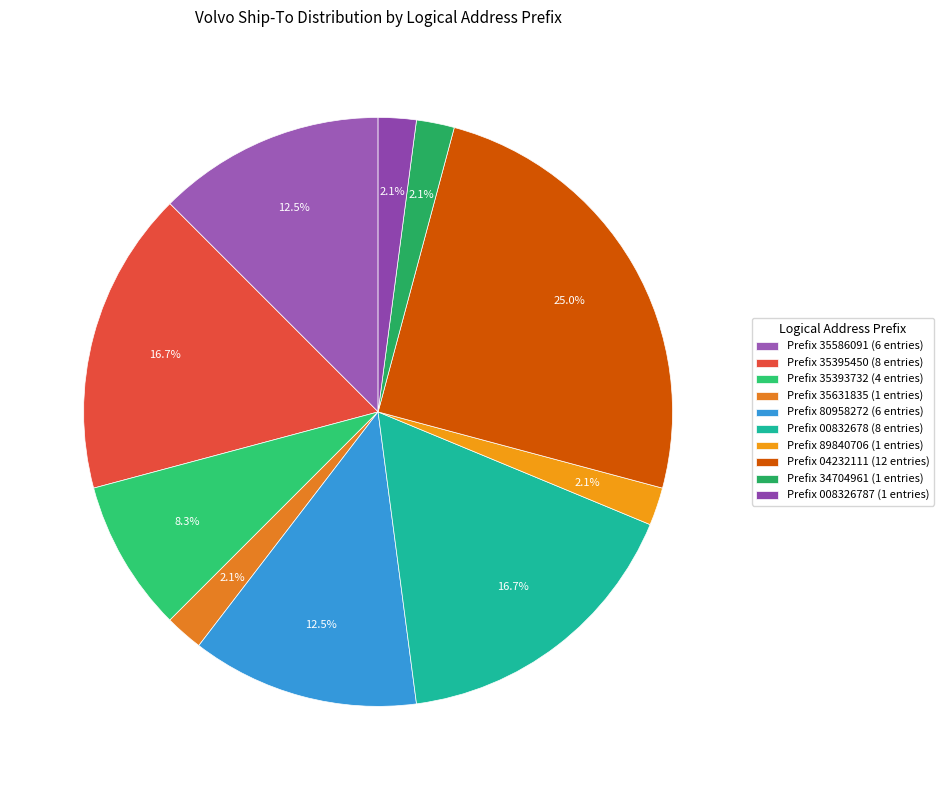

How many segments does this pie chart have?

10